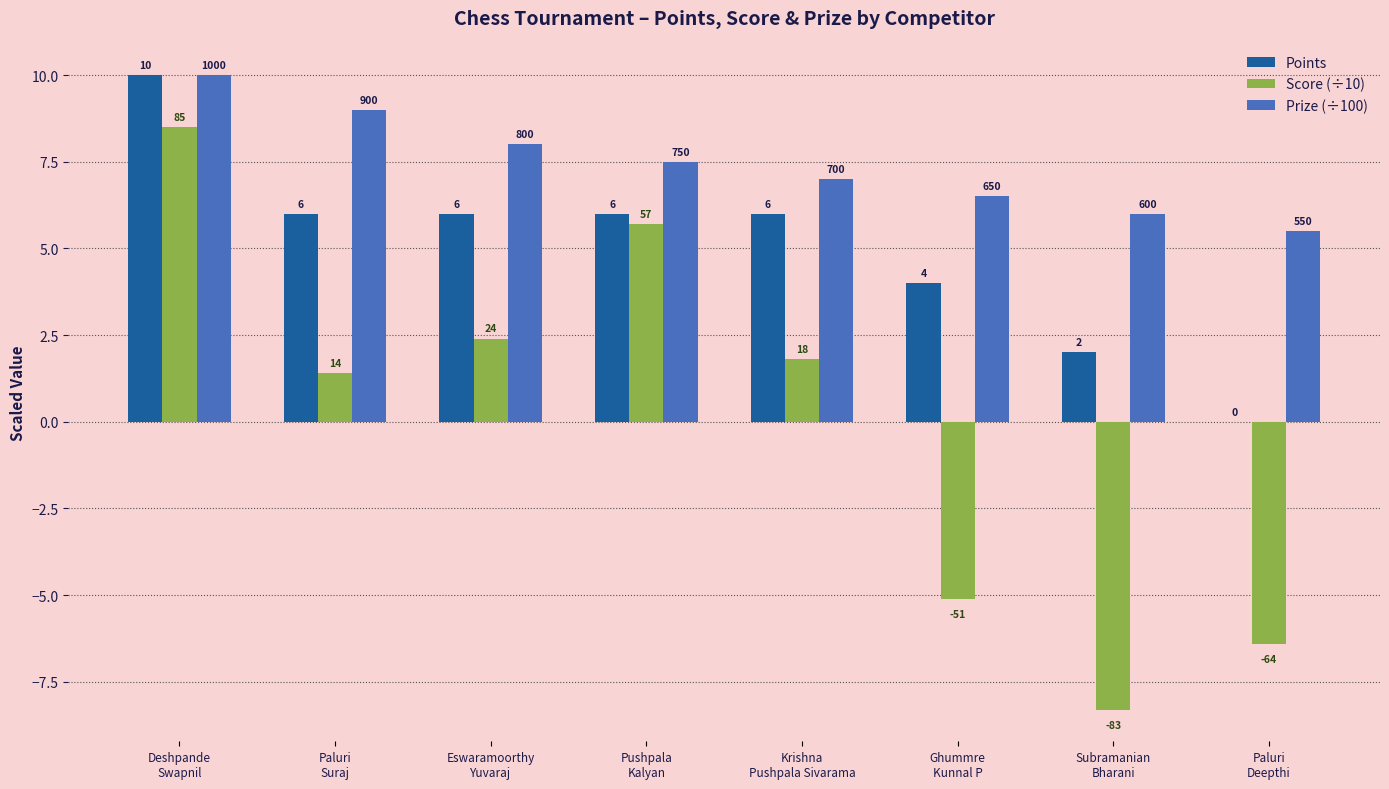

Are the bars horizontal?

No